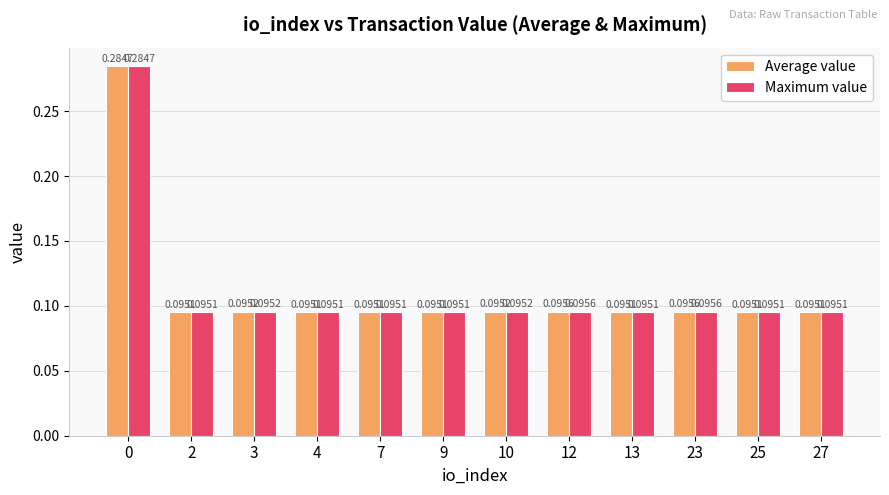

At how many categories does at least one series exceed 0?

12